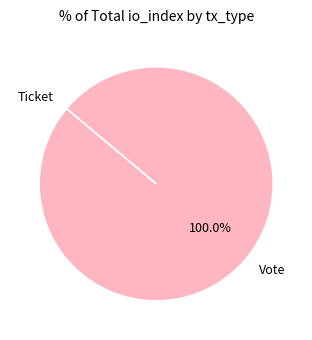

What is the majority slice?

Vote